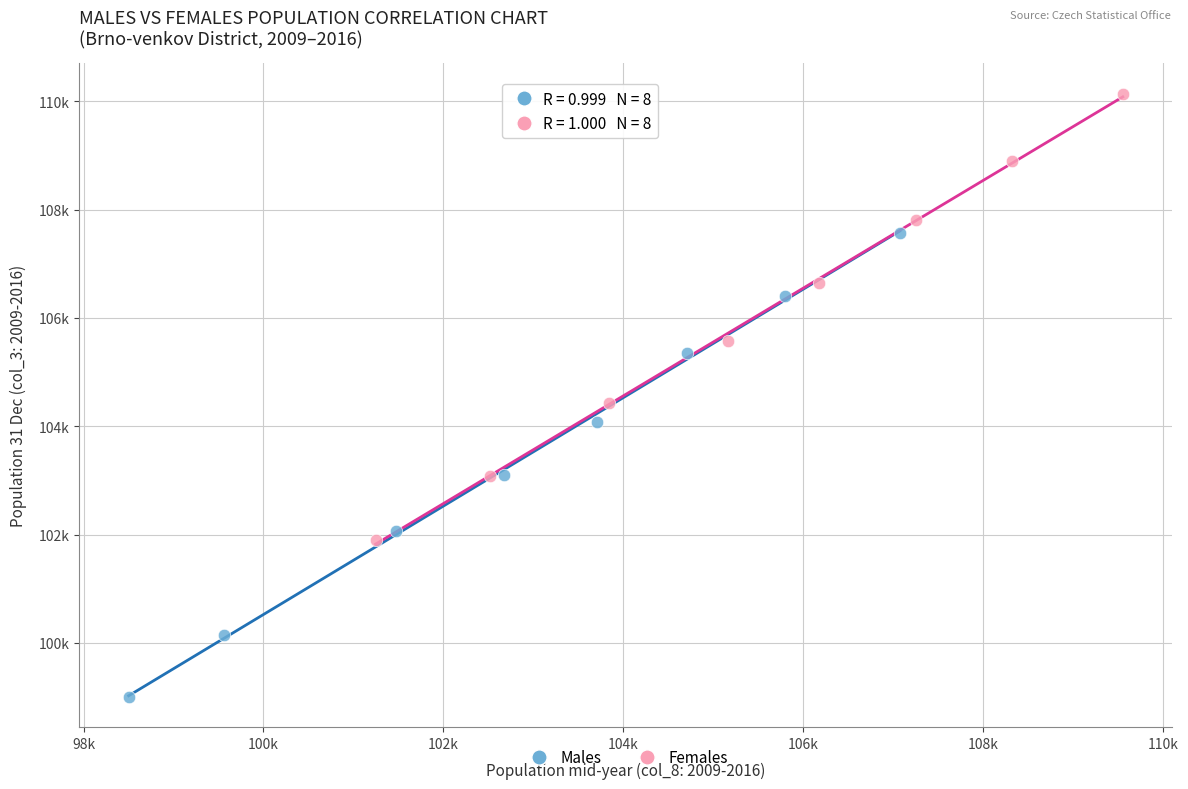

What are all the series names shown in the legend?

Males, Females